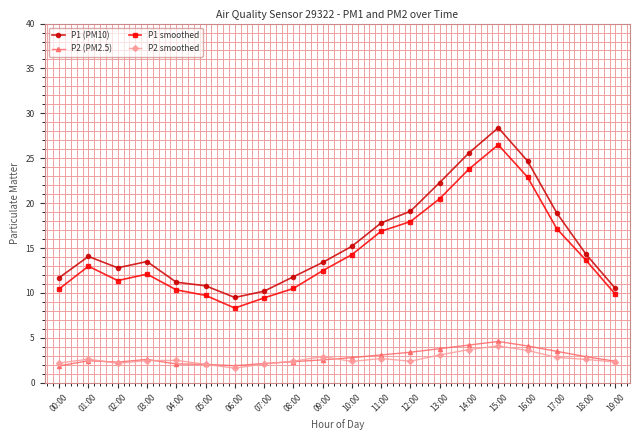

Which series has the largest range (max minus min)?

P1 (PM10)